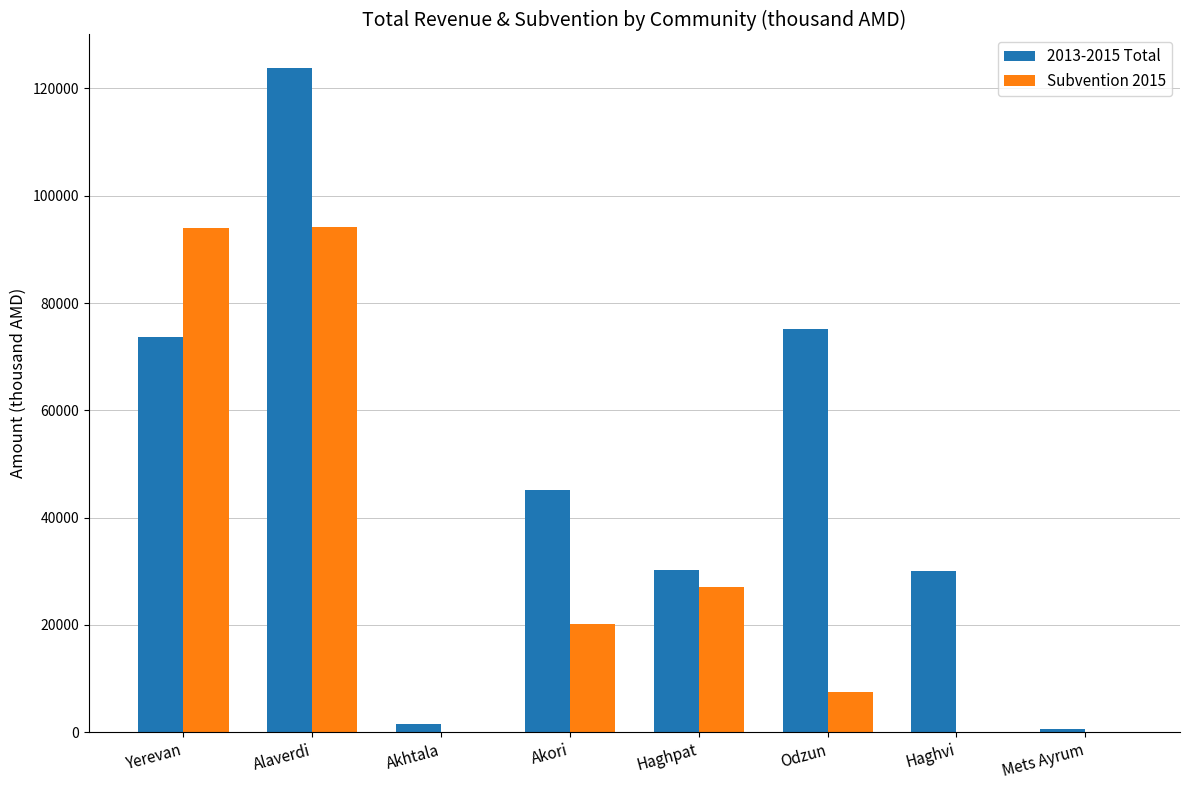

True or false: Subvention 2015 has a value of 7403.5 at Odzun.

True